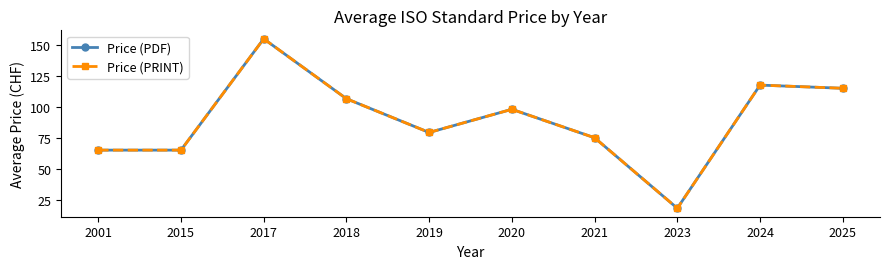

True or false: Price (PDF) and Price (PRINT) intersect in this chart.

False